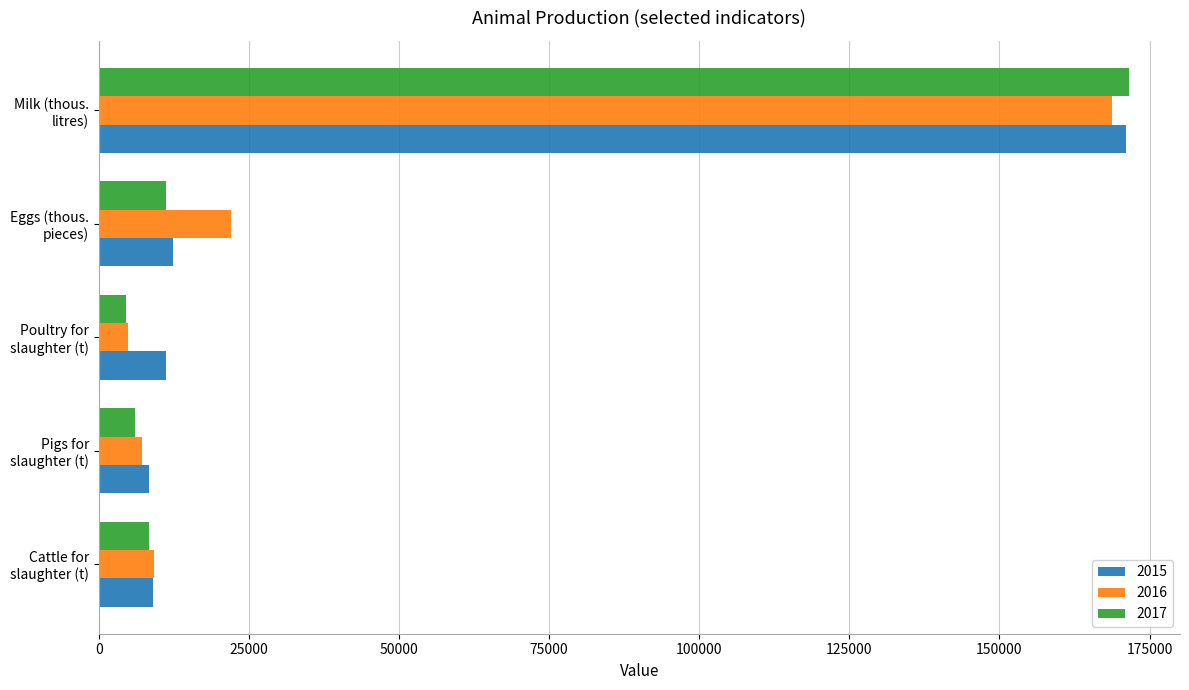

What is the difference between the maximum and second lowest values in the 2015 series?

161958.4